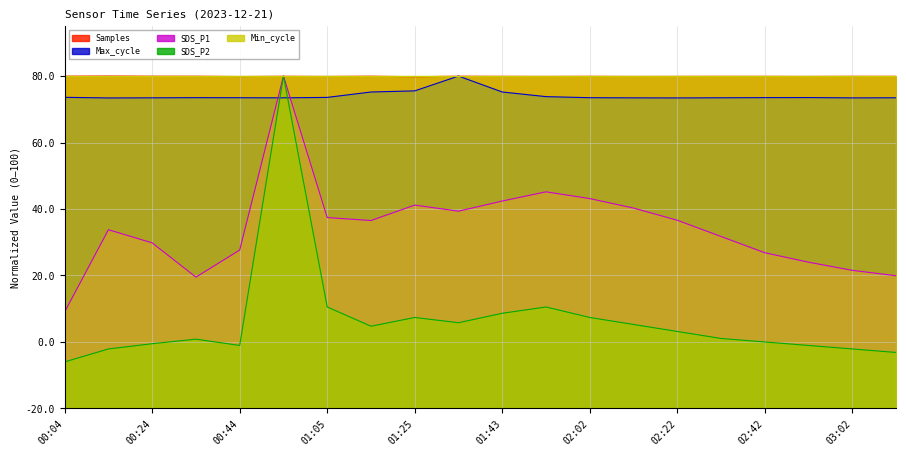

At which category does Samples reach its first local valley?

00:44